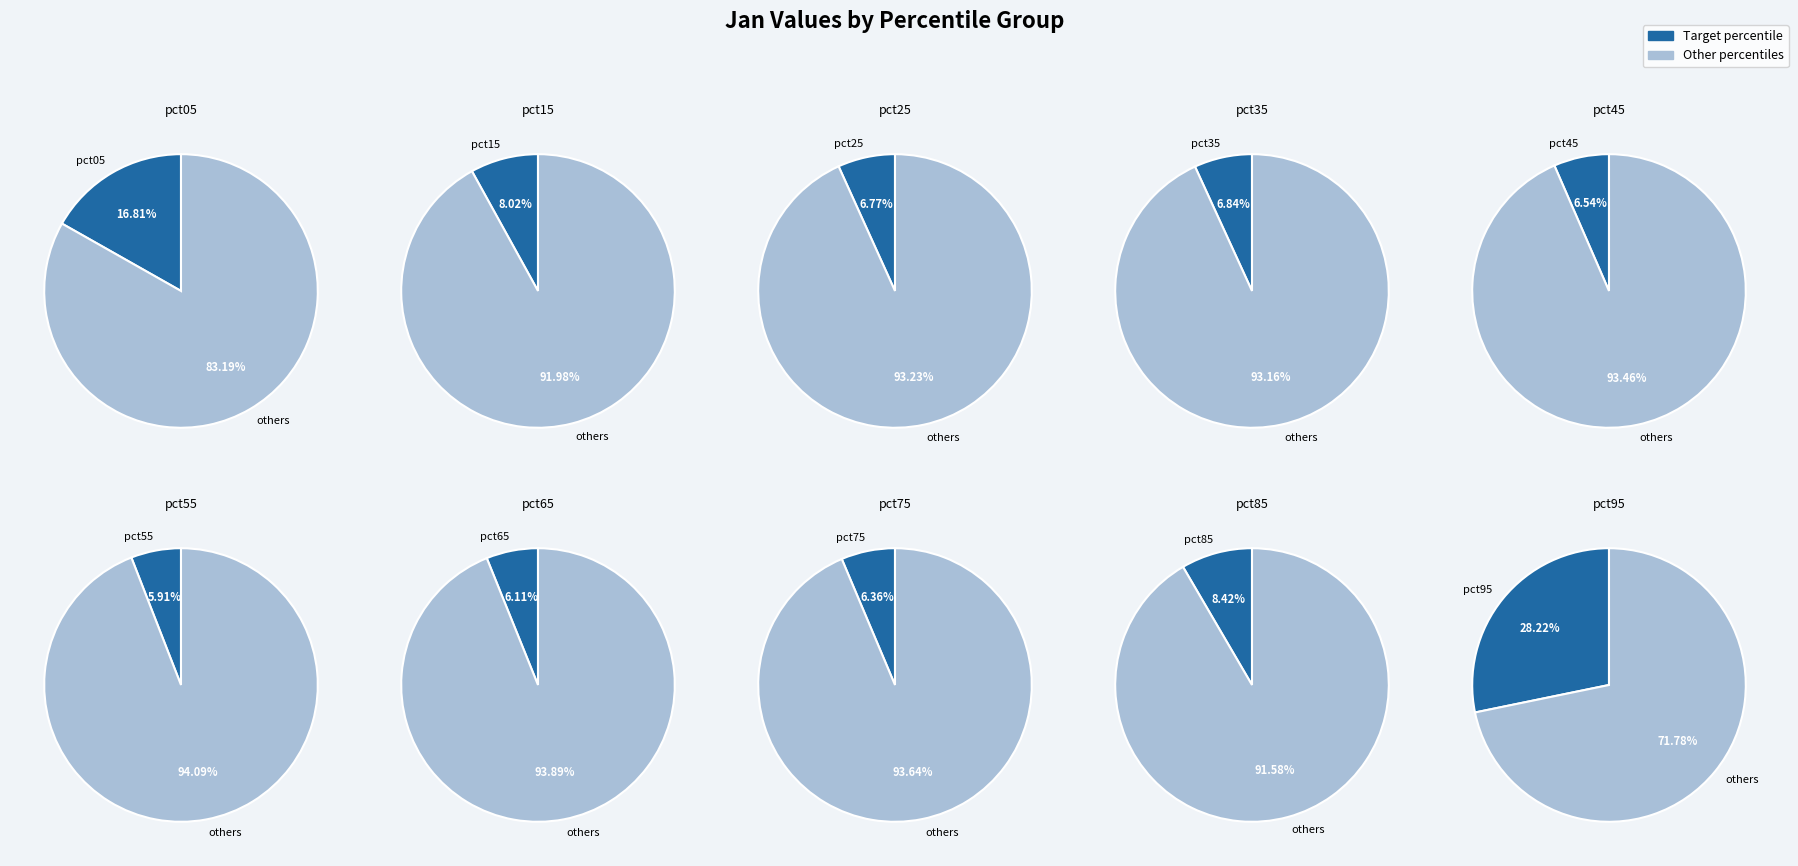

How many slices are in this pie chart?

10